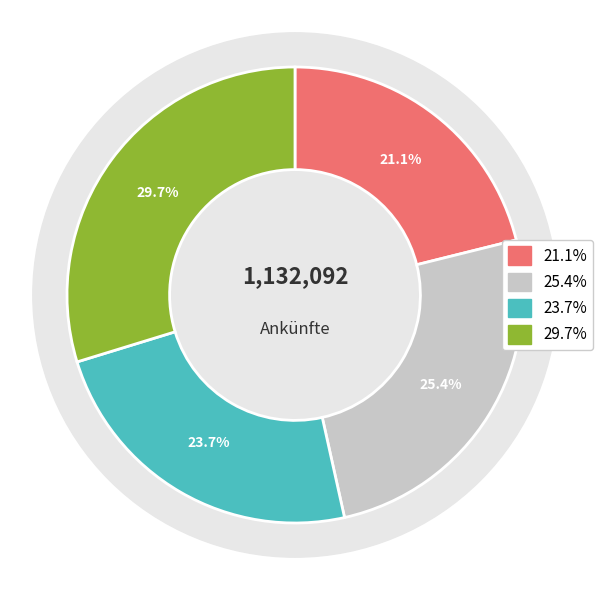

How many segments does this pie chart have?

4